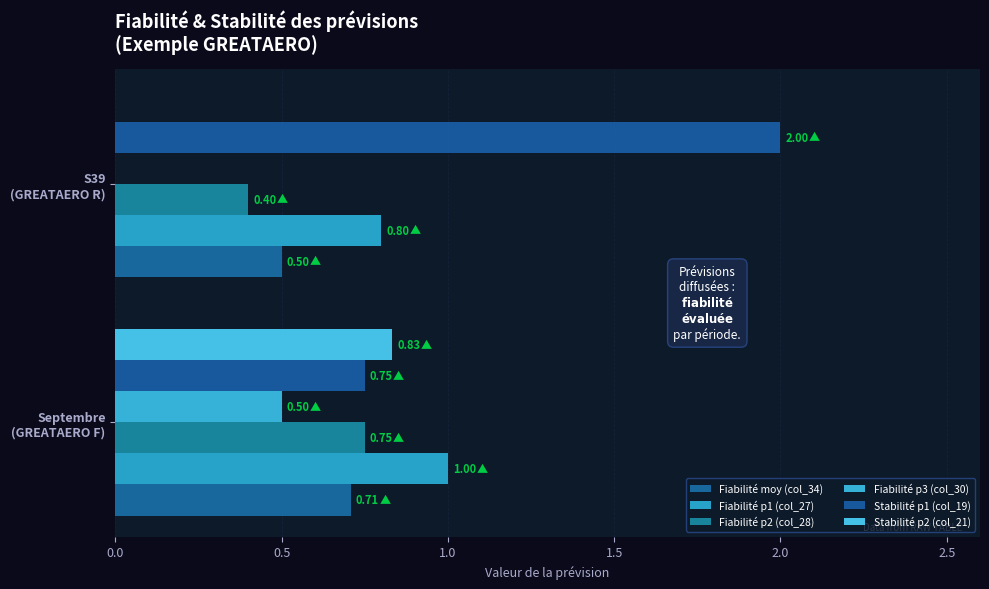

How many values in the Fiabilité p3 (col_30) series exceed 0?

1